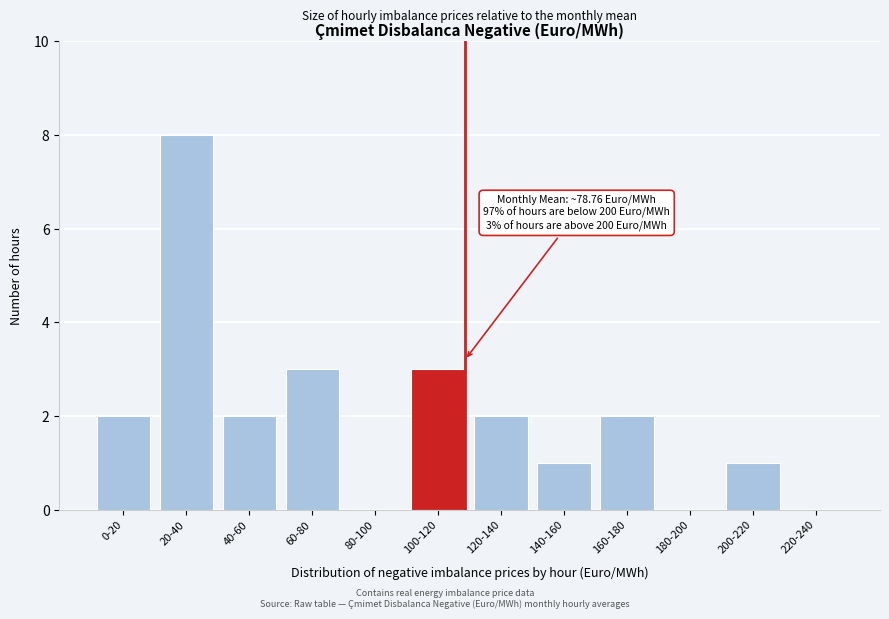

Reading right to left, what are all the values shown in this chart?

220-240=0	200-220=1	180-200=0	160-180=2	140-160=1	120-140=2	100-120=3	80-100=0	60-80=3	40-60=2	20-40=8	0-20=2